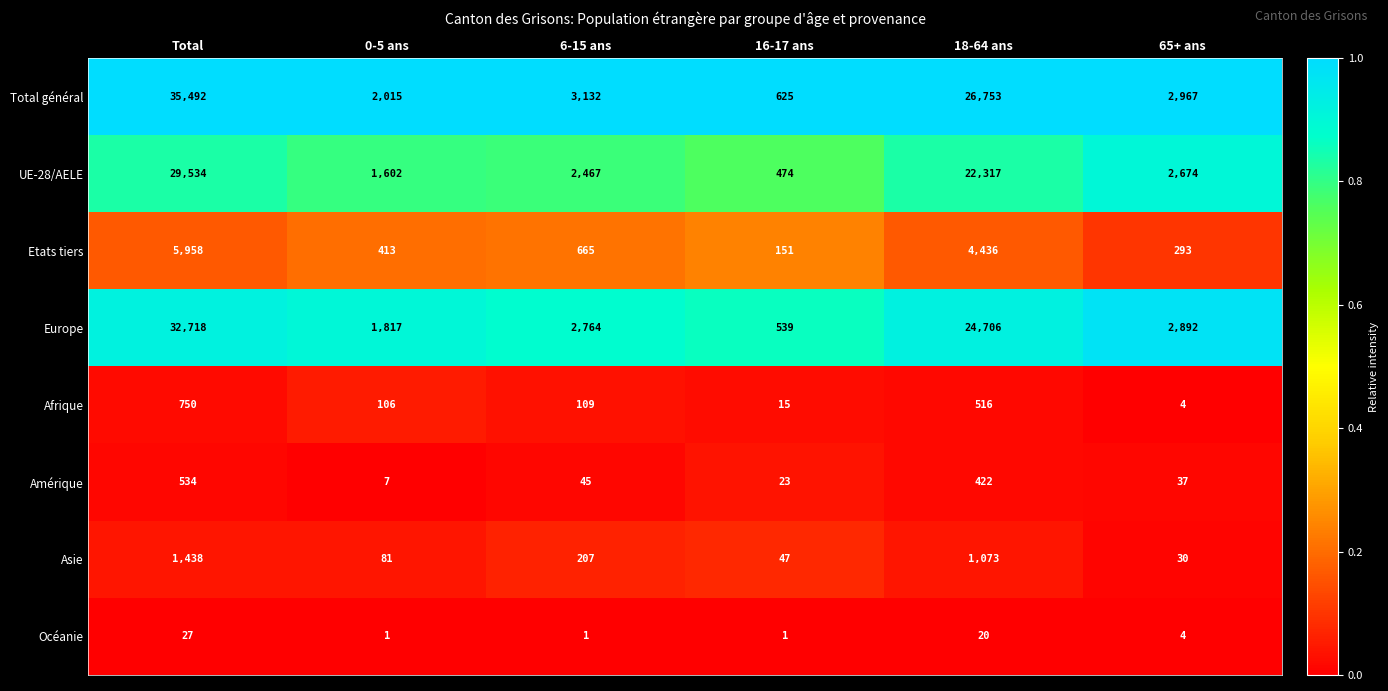

The value of Océanie at 16-17 ans is 0. True or false?

False